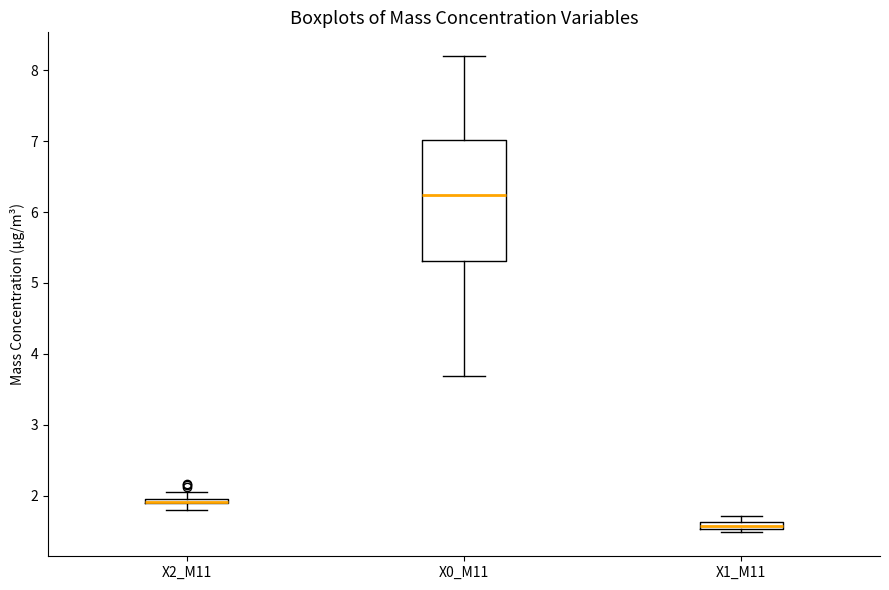

Where is the lower edge of the box for X1_M11 on the y-axis? The values are not printed on the chart, so give them approximately, as read against the axis.

1.5